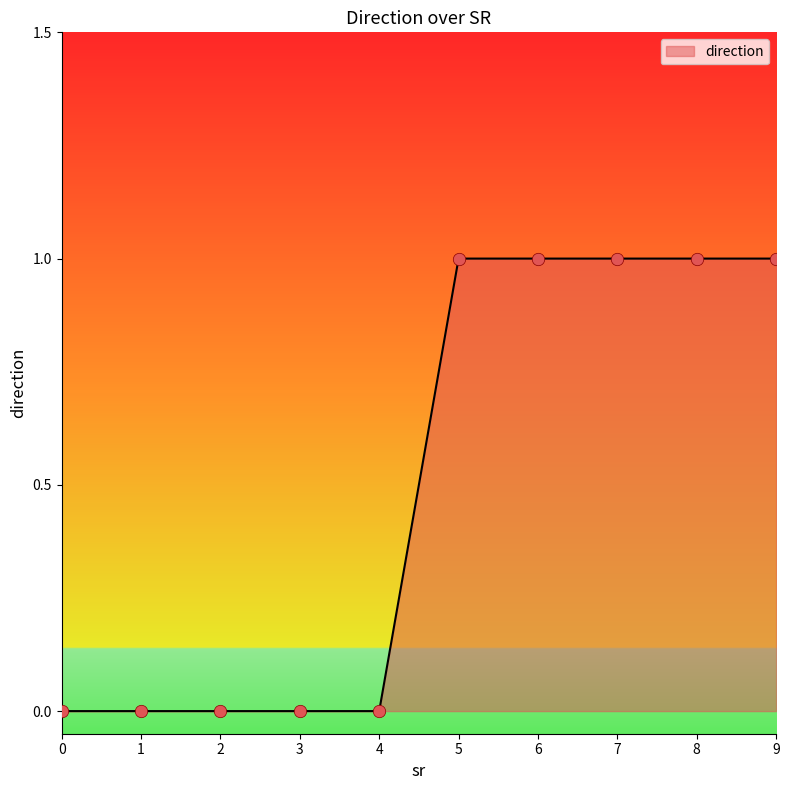

What is the ratio of the value at 5 to the value at 7?

1.0